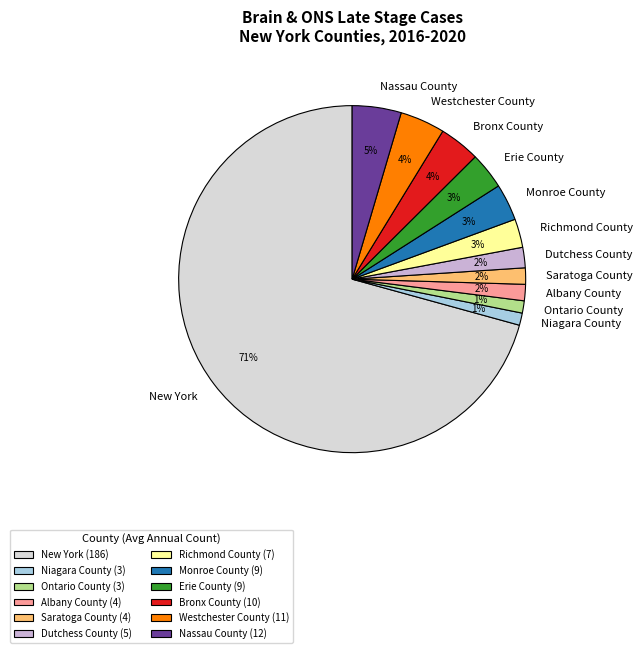

Which category has the biggest portion of the pie?

New York